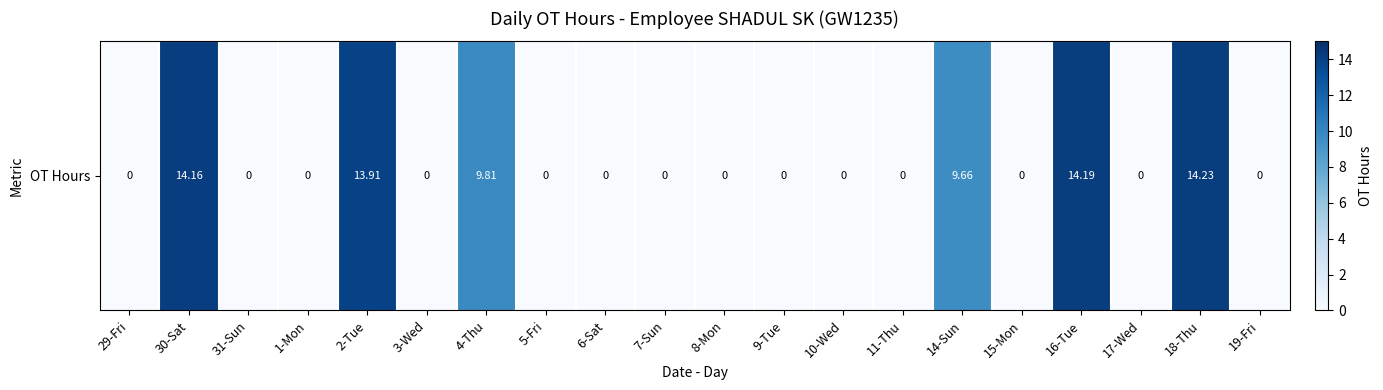

Is it true that the value at 9-Tue is 5.2?

False